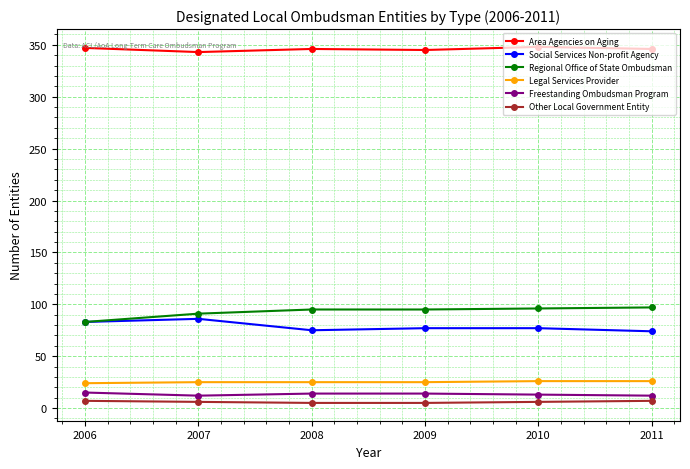

What is the greatest value displayed?

348